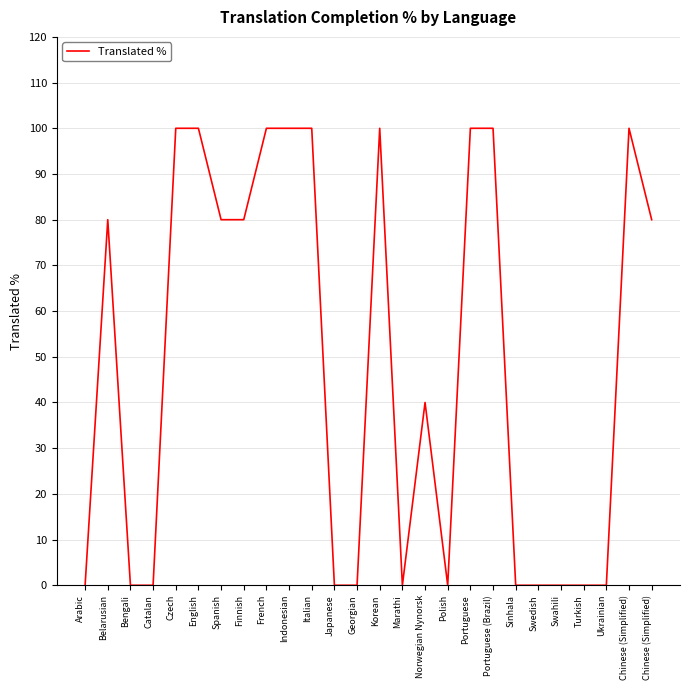

Is this an area chart (filled region under the line)?

No